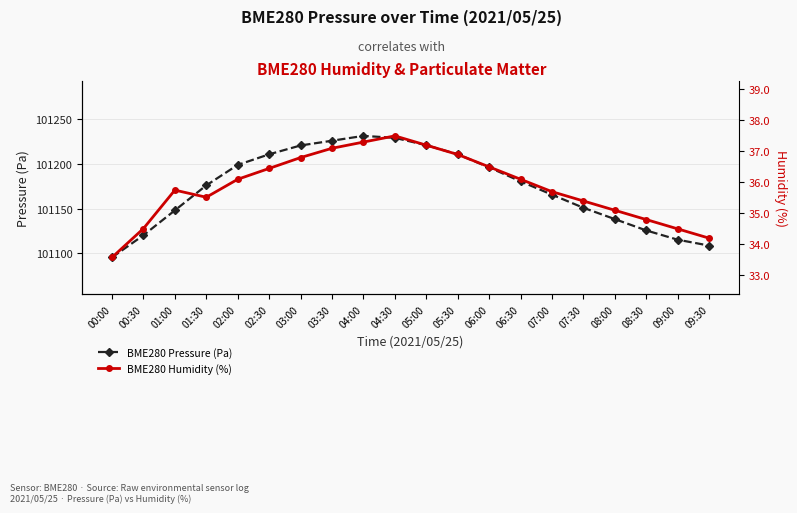

Is this an area chart (filled region under the line)?

No